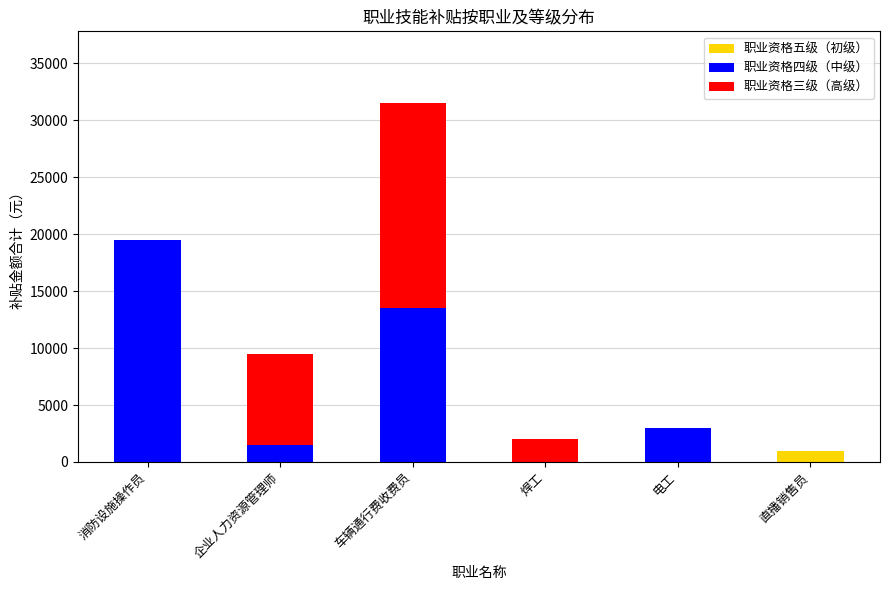

What is the highest value of the 职业资格五级（初级） series?

1000